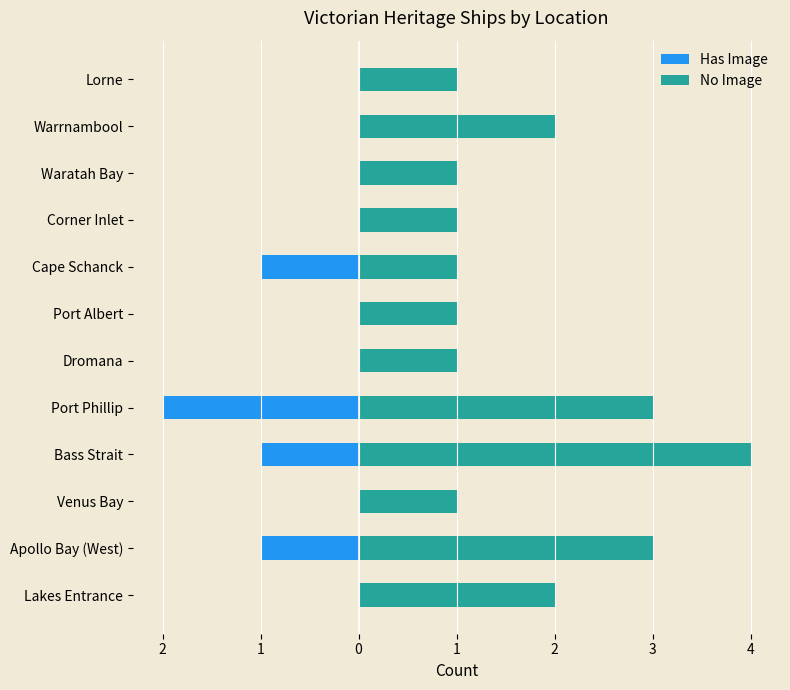

Reading left to right, list all the values displayed in this chart.

Has Image: 0	-1	0	-1	-2	0	0	-1	0	0	0	0
No Image: 2	3	1	4	3	1	1	1	1	1	2	1